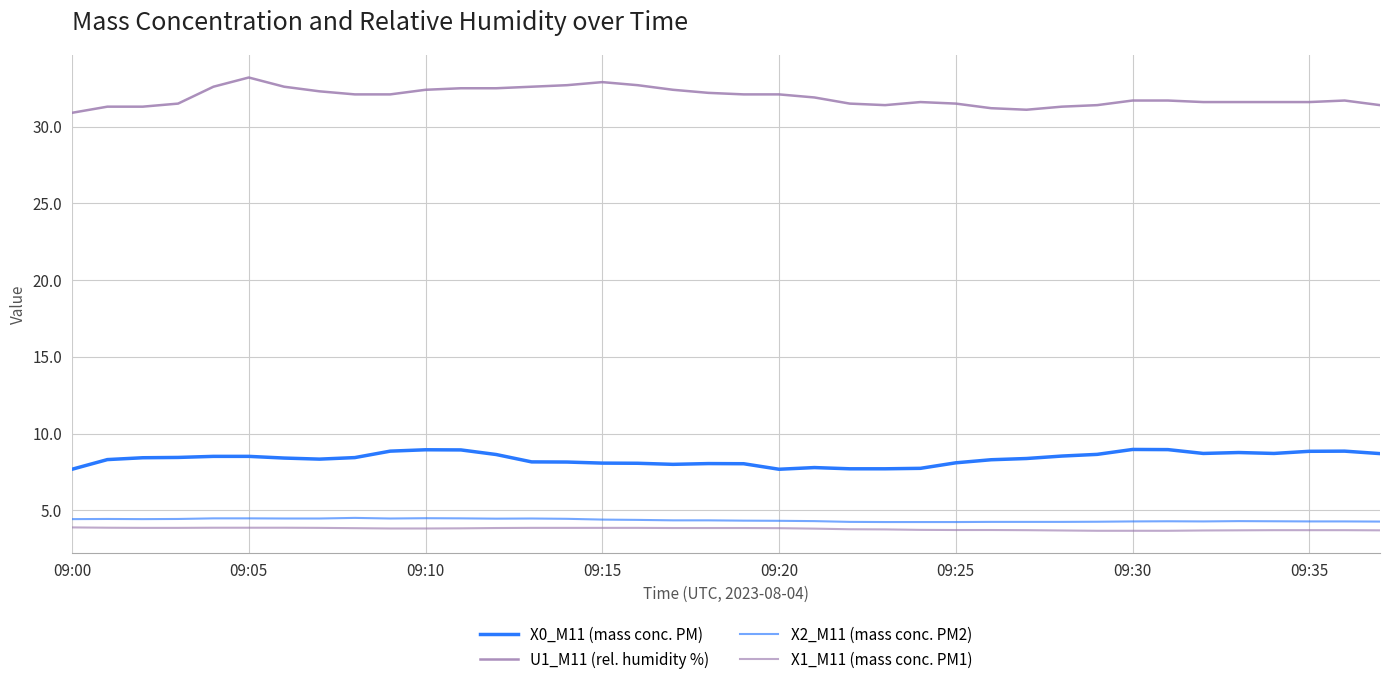

Does the chart display data point markers on the line(s)?

No